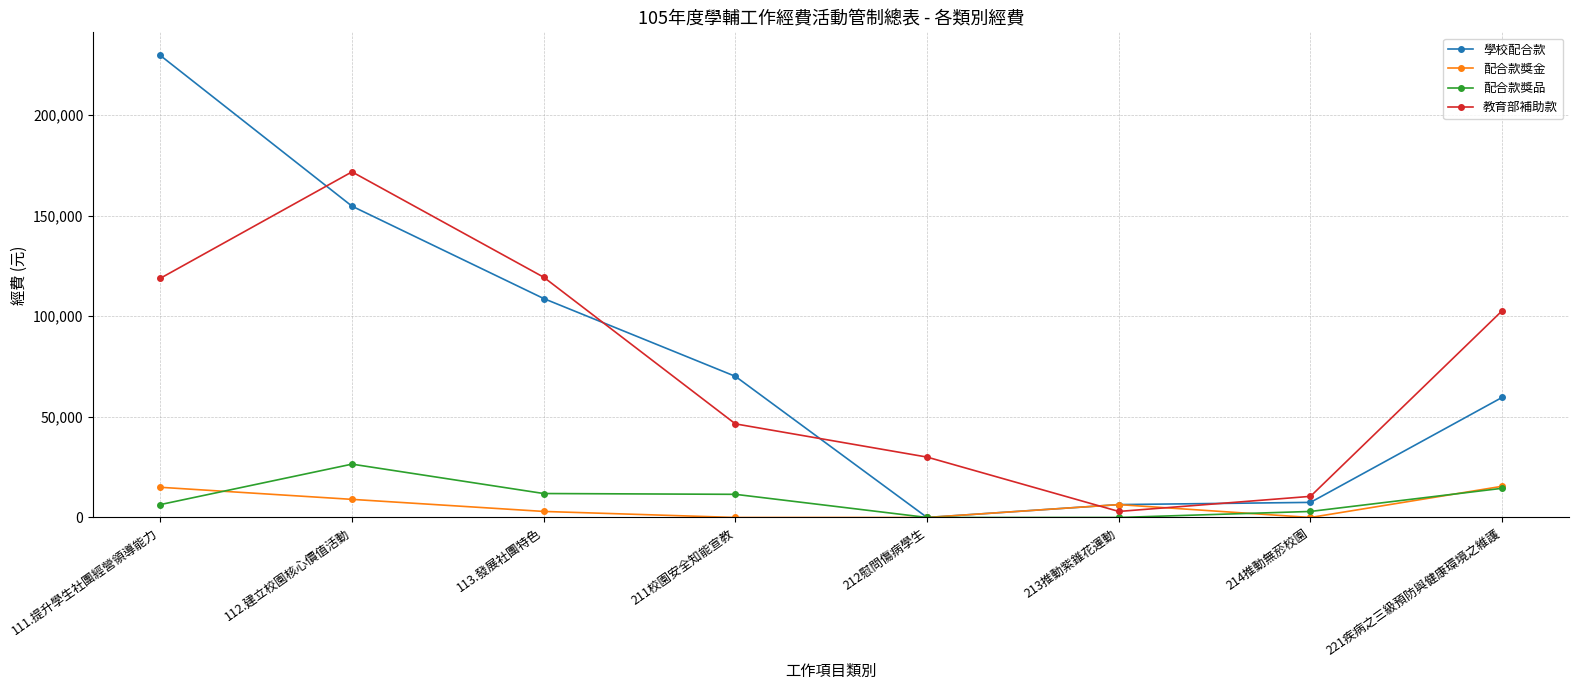

What is the label of the 1st point from the left?

111.提升學生社團經營領導能力